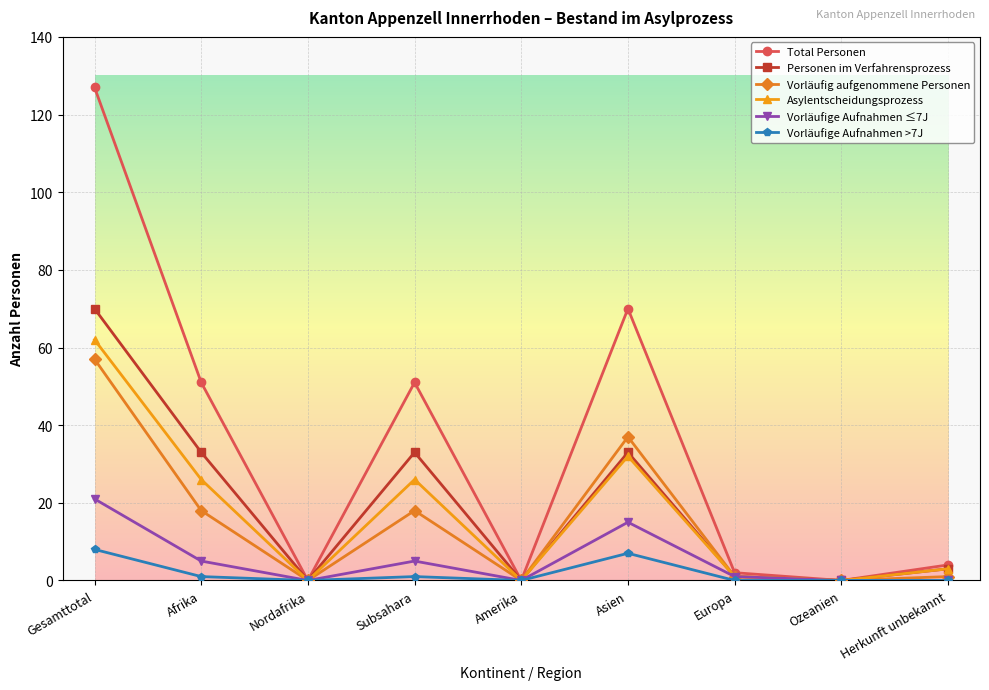

What is the difference between the highest and lowest values at Subsahara?

50